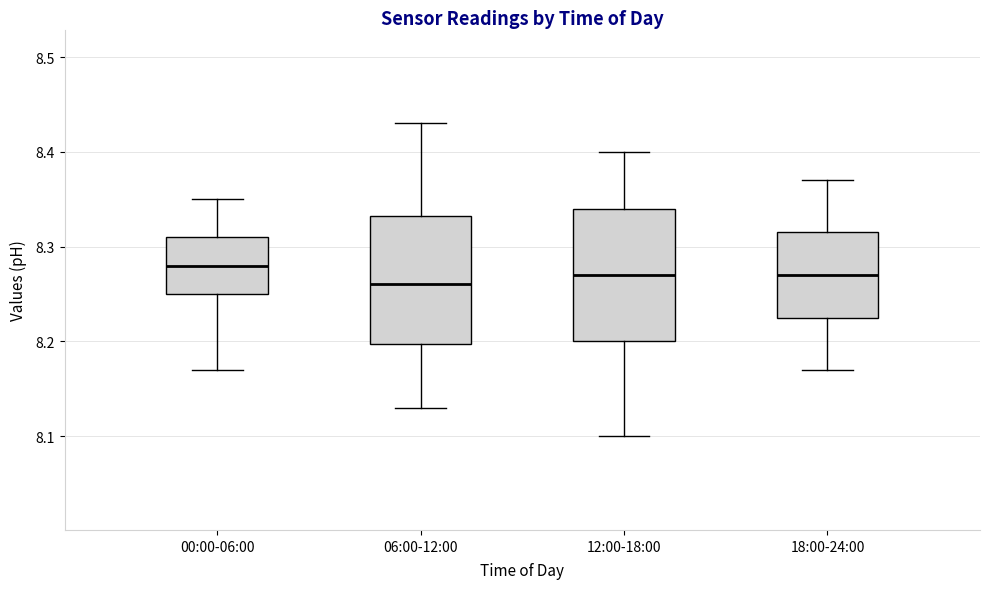

Reading left to right, read every box against the y-axis: the position of its median line, the range the box covers, and the ends of its whiskers. The values are not printed on the chart, so give them approximately, as read against the axis.

00:00-06:00: median 8.28, box 8.25 to 8.31, whiskers 8.17 to 8.35
06:00-12:00: median 8.26, box 8.20 to 8.33, whiskers 8.13 to 8.43
12:00-18:00: median 8.27, box 8.20 to 8.34, whiskers 8.10 to 8.40
18:00-24:00: median 8.27, box 8.23 to 8.32, whiskers 8.17 to 8.37